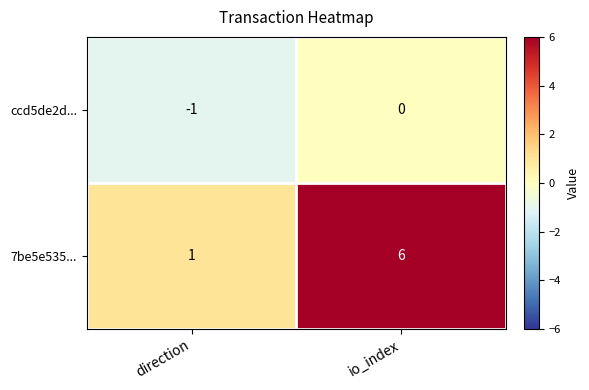

Reading left to right, transcribe all the data shown in this chart.

ccd5de2d...: -1	0
7be5e535...: 1	6